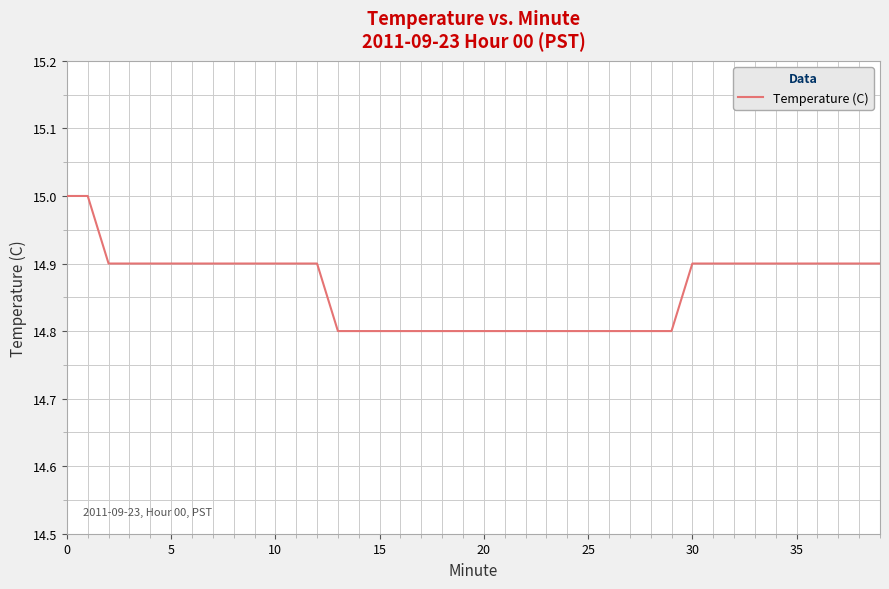

What is the smallest value displayed?

14.8